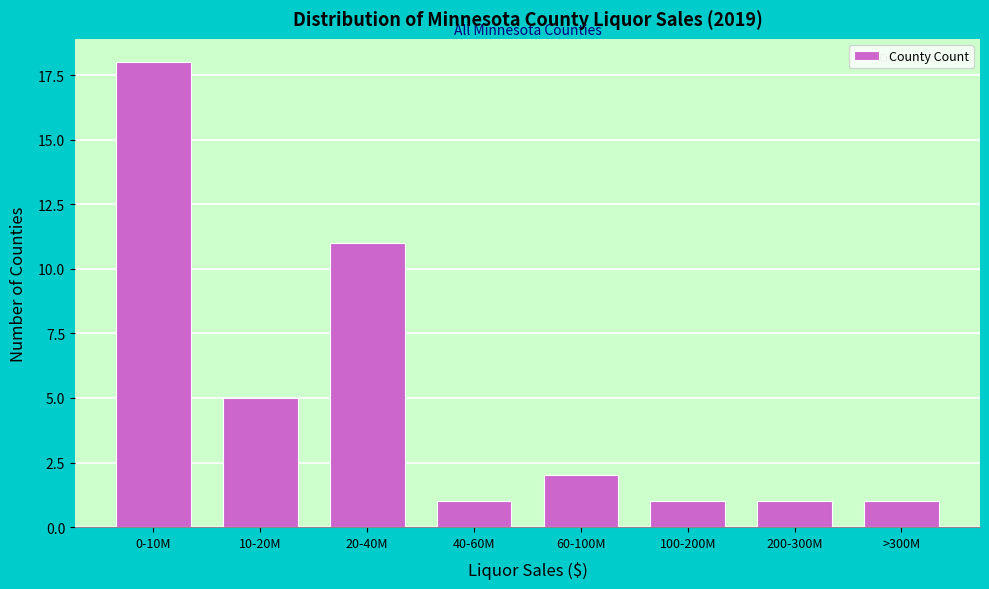

Reading left to right, what are all the values shown in this chart?

18	5	11	1	2	1	1	1